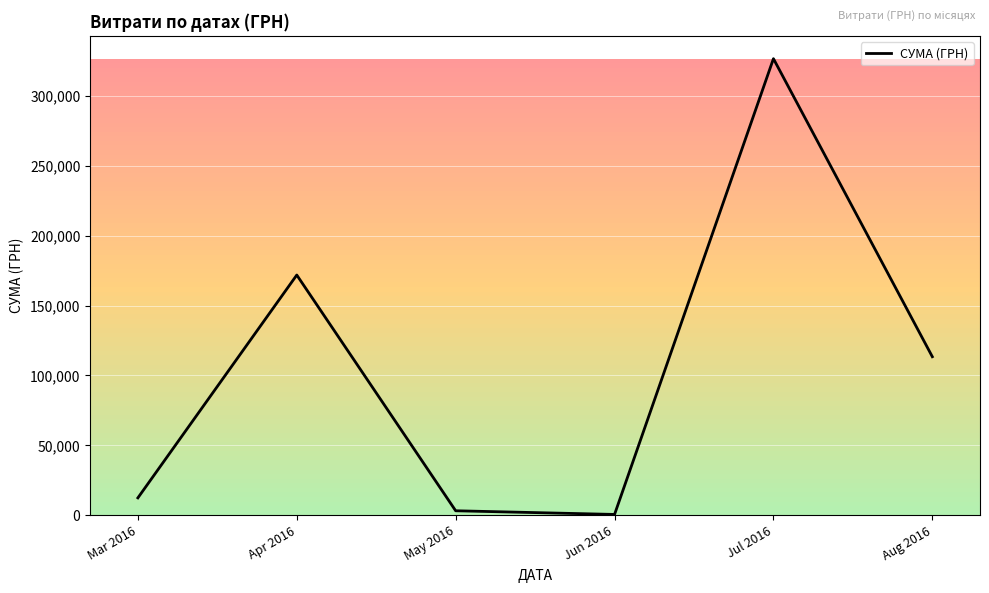

True or false: the data has more than 0 interior local peaks.

True